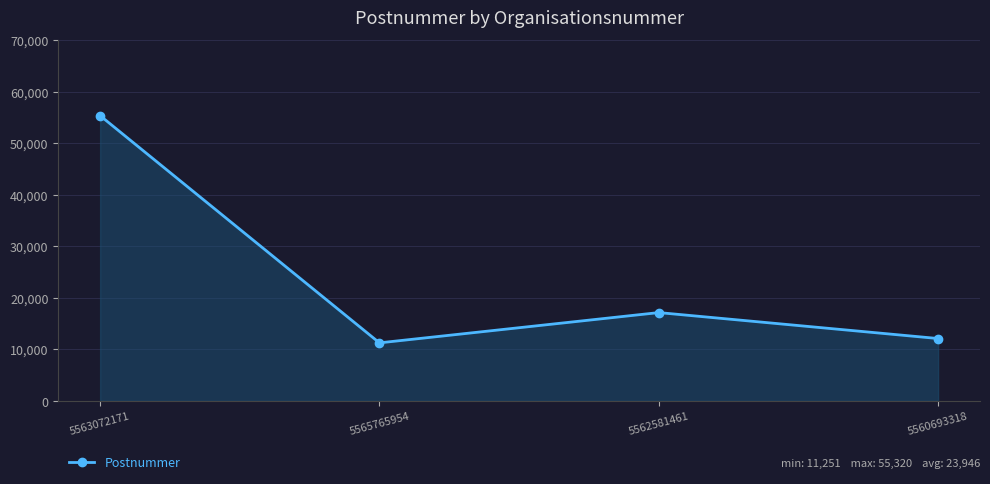

At which category does the chart reach its minimum across all series?

5565765954